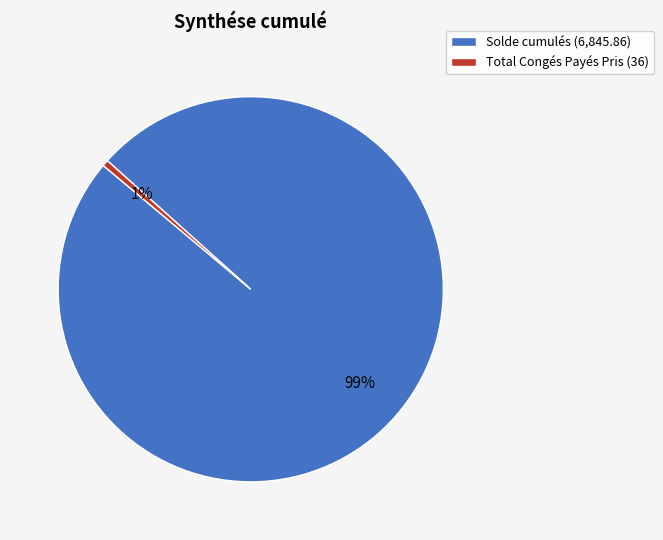

To the nearest percent, what is the average slice percentage?

50%